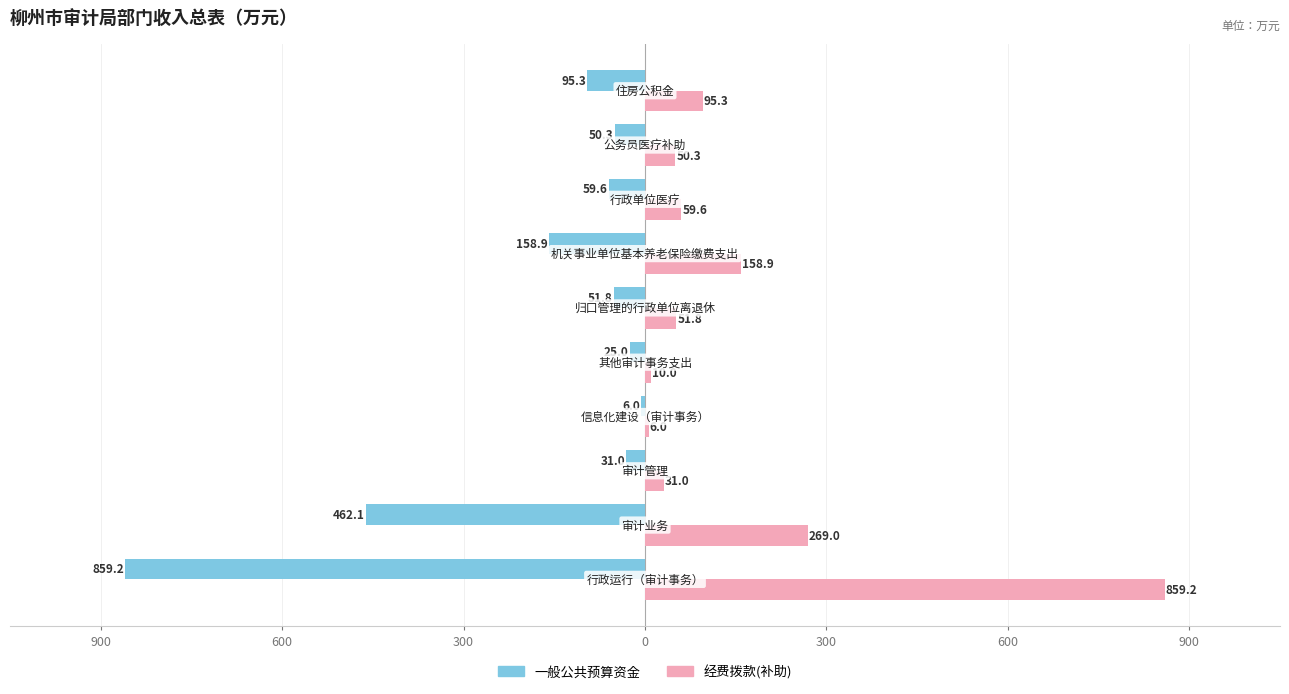

Reading right to left, extract all data points from this chart.

一般公共预算资金: -95.3	-50.3	-59.6	-158.9	-51.8	-25.0	-6.0	-31.0	-462.1	-859.2
经费拨款(补助): 95.3	50.3	59.6	158.9	51.8	10.0	6.0	31.0	269.0	859.2